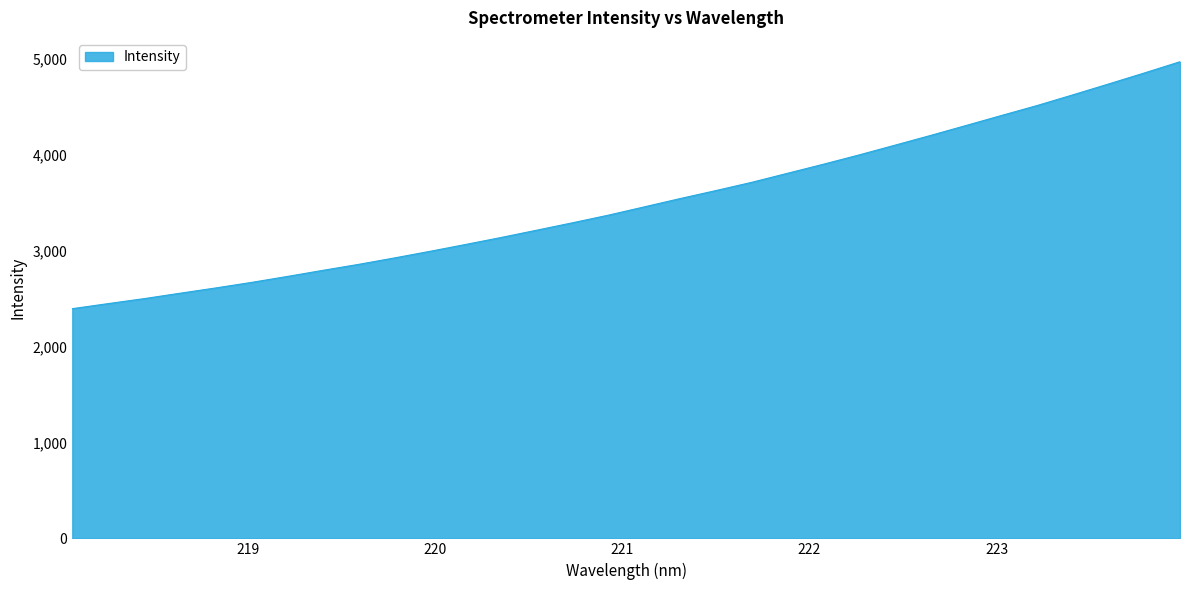

What is the maximum value shown in the chart?

4973.1